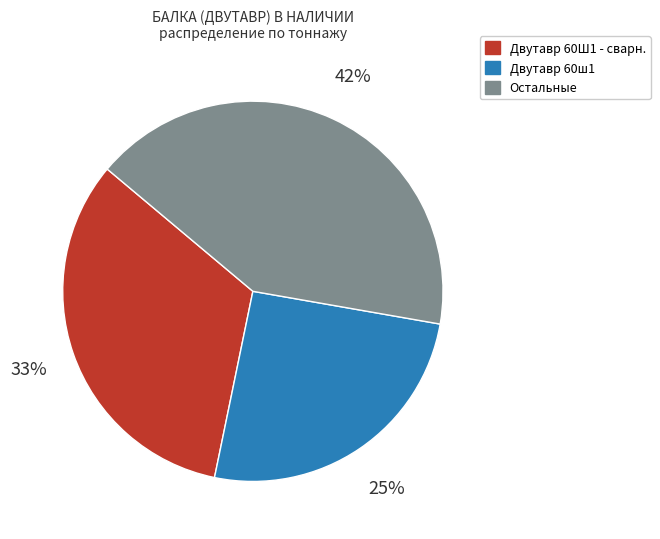

How many segments does this pie chart have?

3